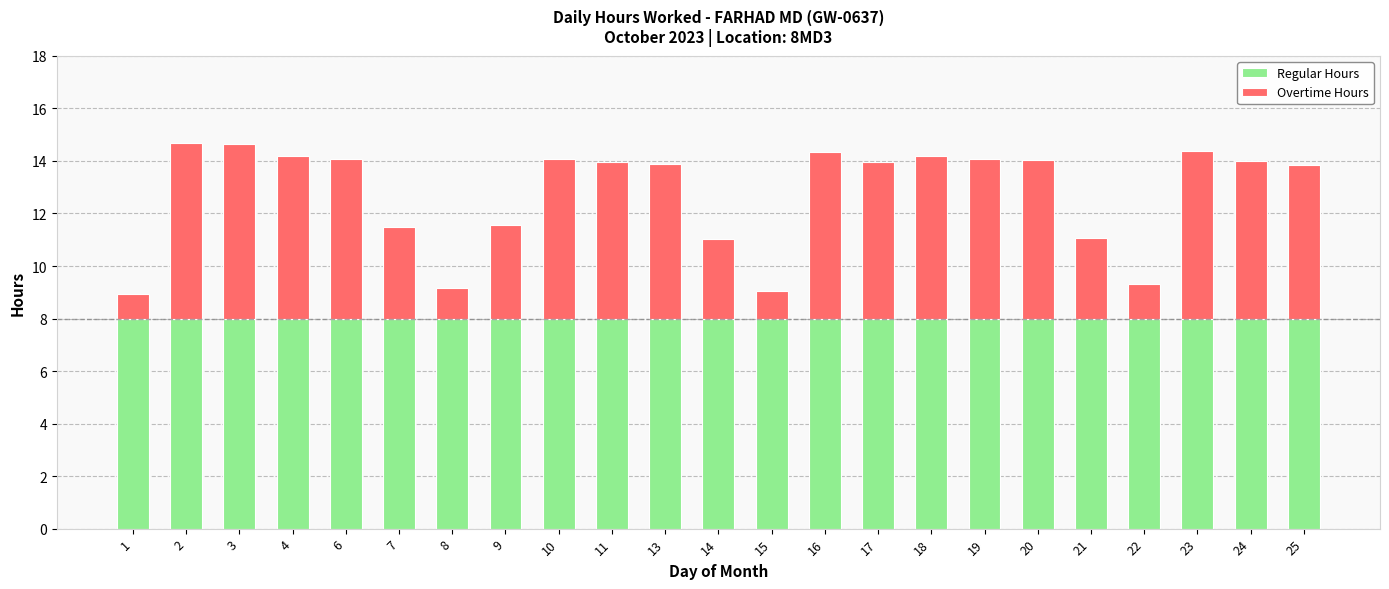

Are the bars grouped side by side (vs. stacked)?

No